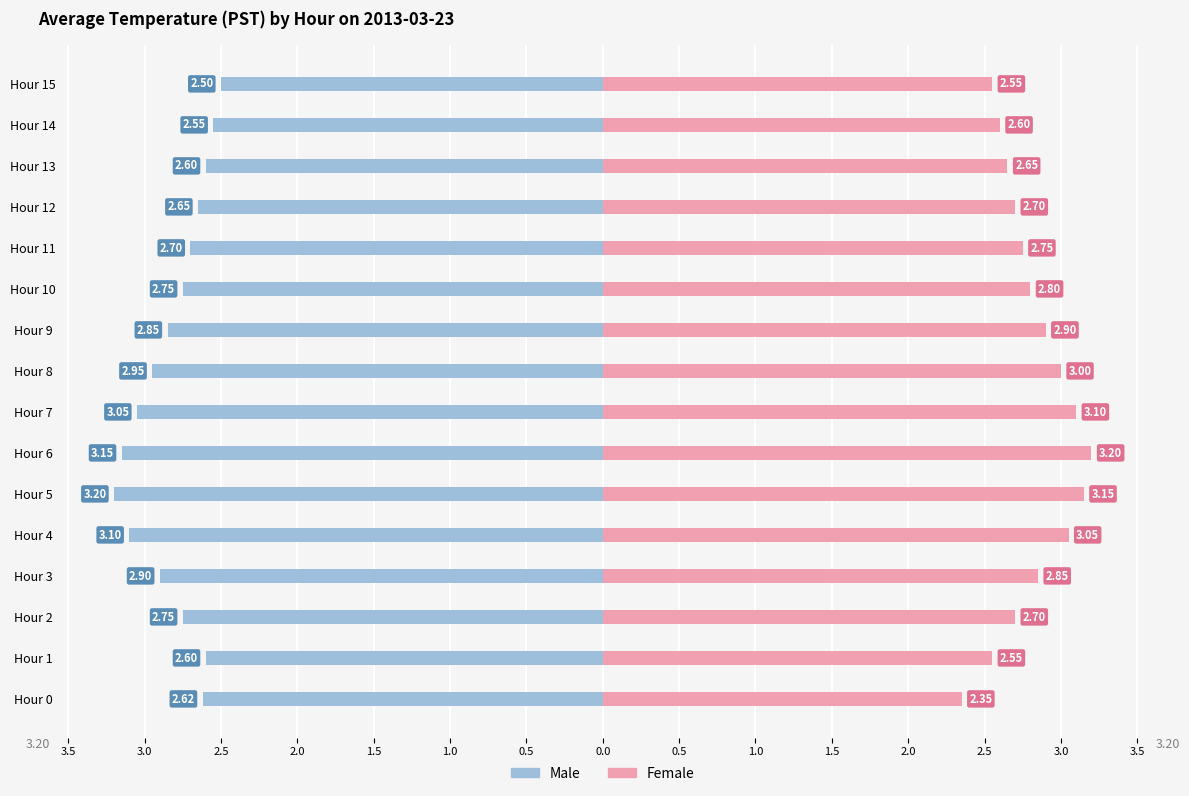

Count the number of data series in this chart.

2